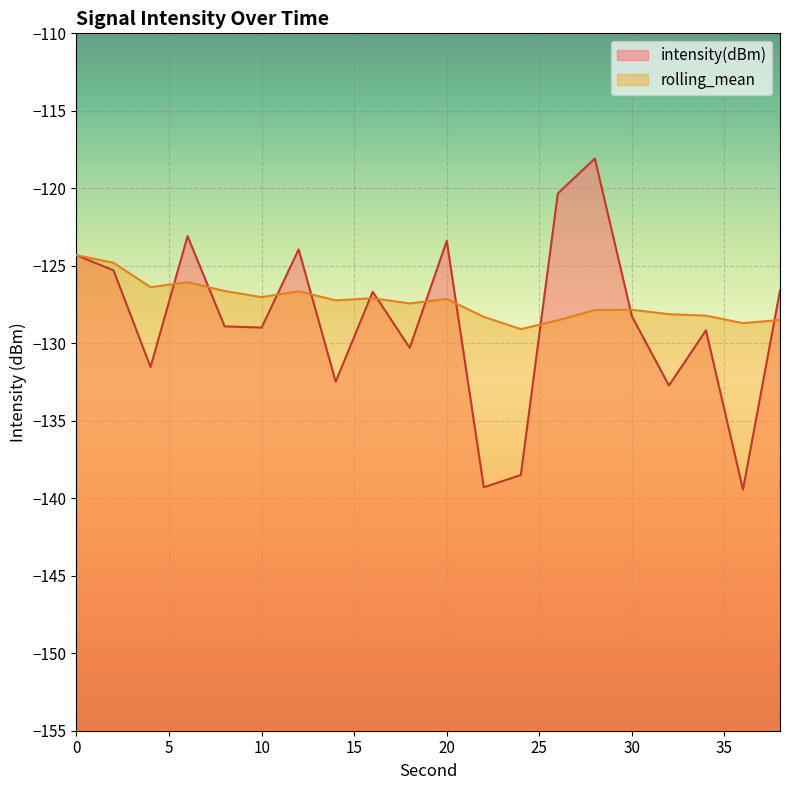

What is the average value of the rolling_mean series?

-127.3